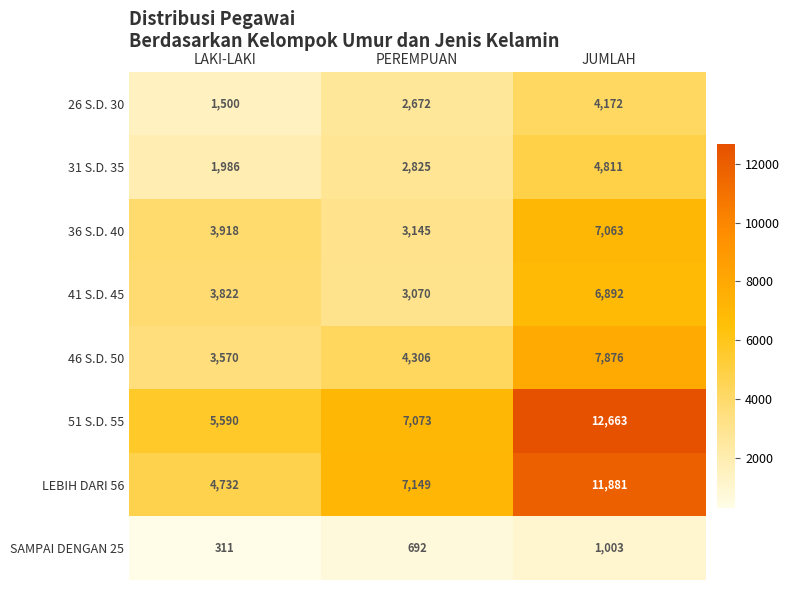

What is the sum of the 31 S.D. 35 values at JUMLAH and PEREMPUAN?

7636